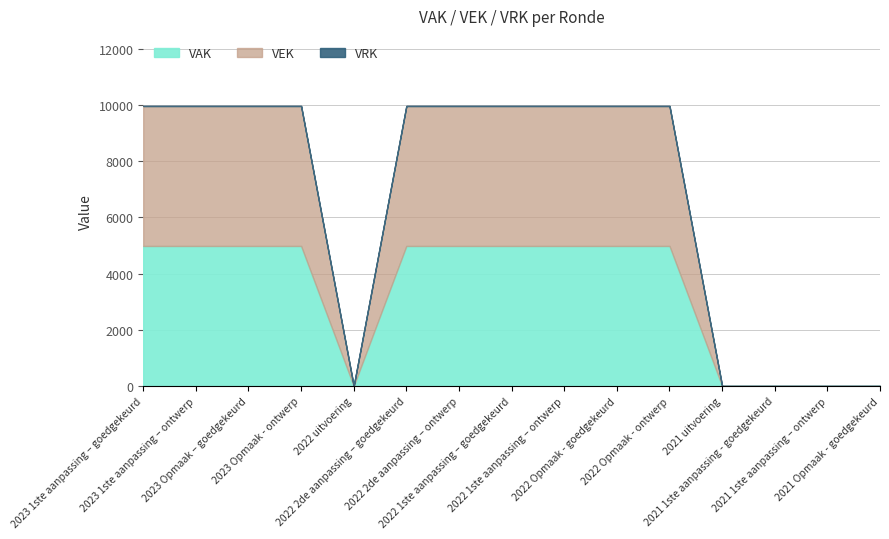

At which category is the sum across all series the highest?

2023 1ste aanpassing – goedgekeurd